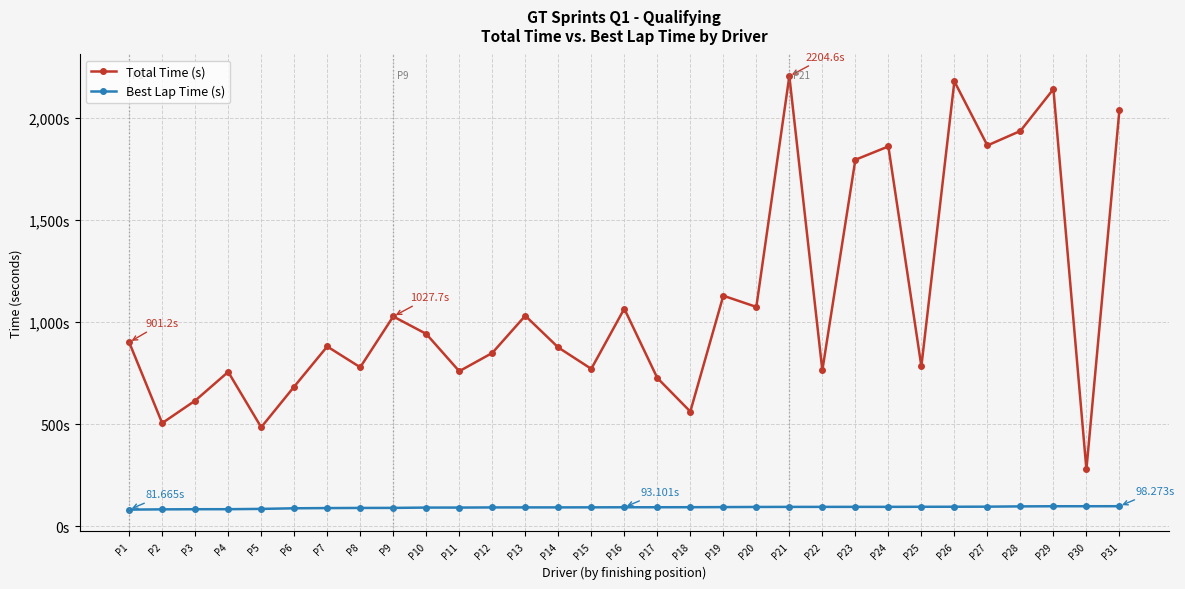

Does the chart display data point markers on the line(s)?

Yes